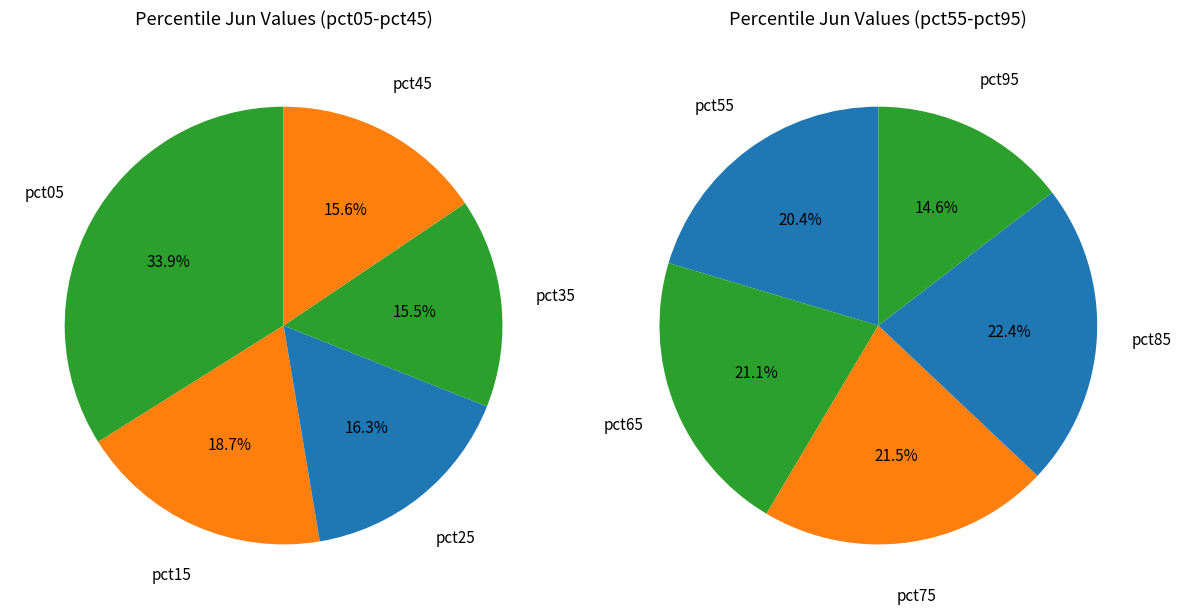

What is the change in value from pct55 to pct95?

-0.1